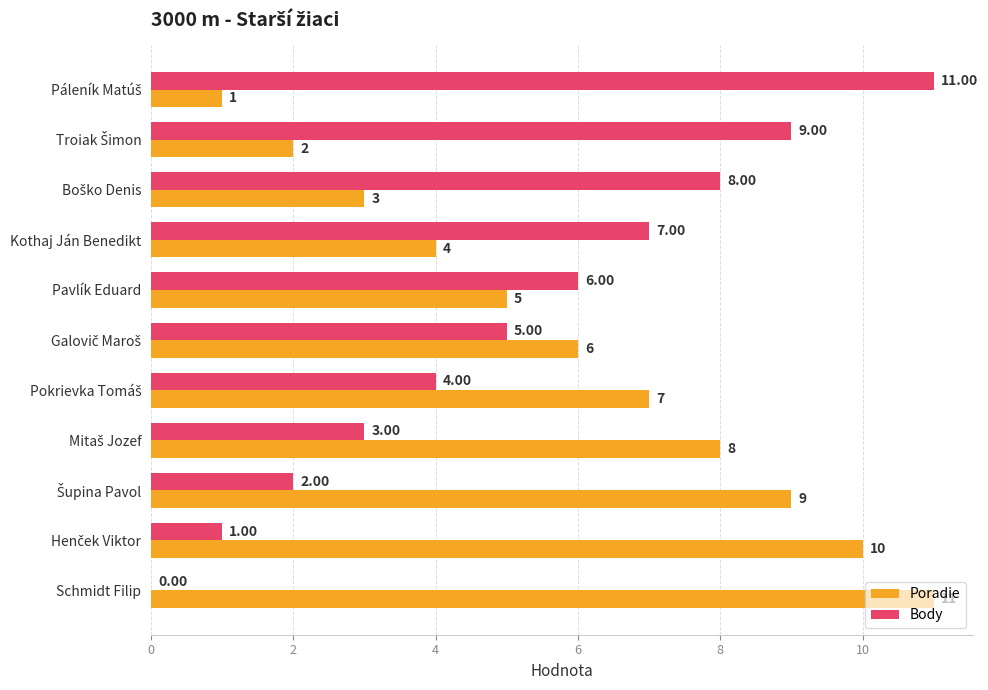

What is the sum of all Poradie values?

66